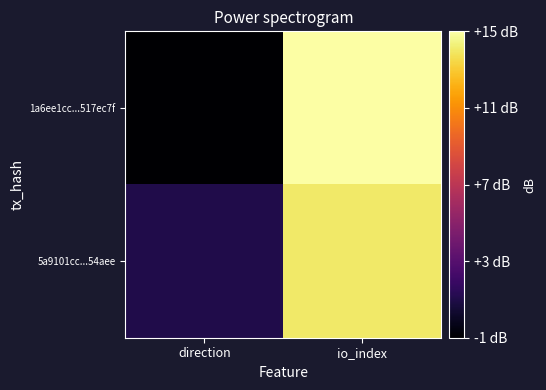

At direction, list the series in order from largest to smallest.

5a9101cc...54aee, 1a6ee1cc...517ec7f